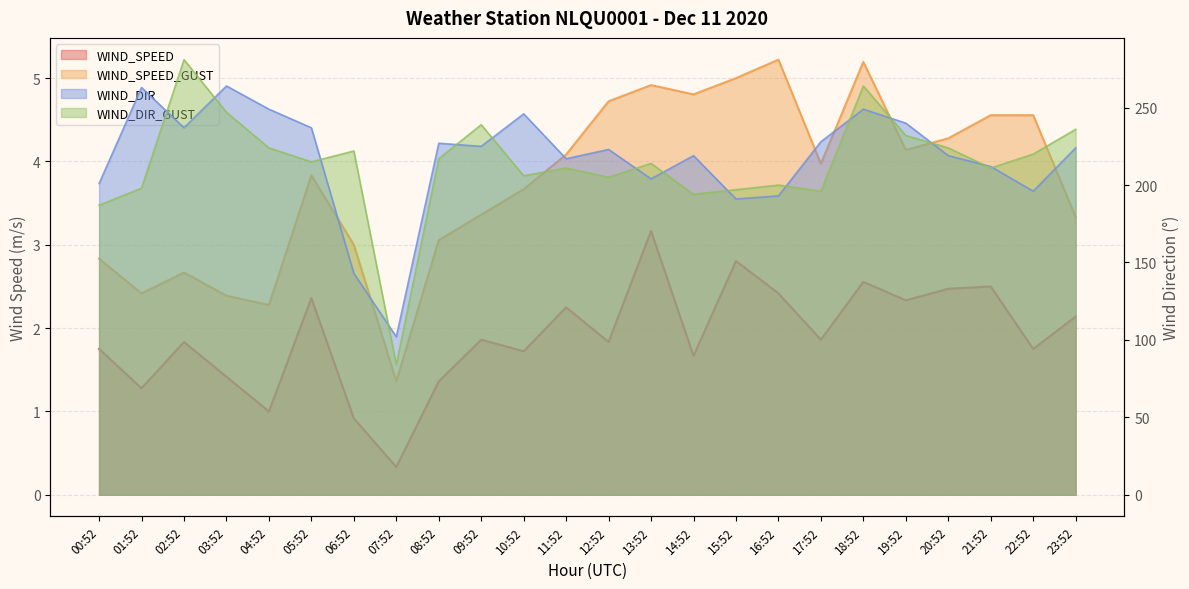

How many series are shown in this chart?

4